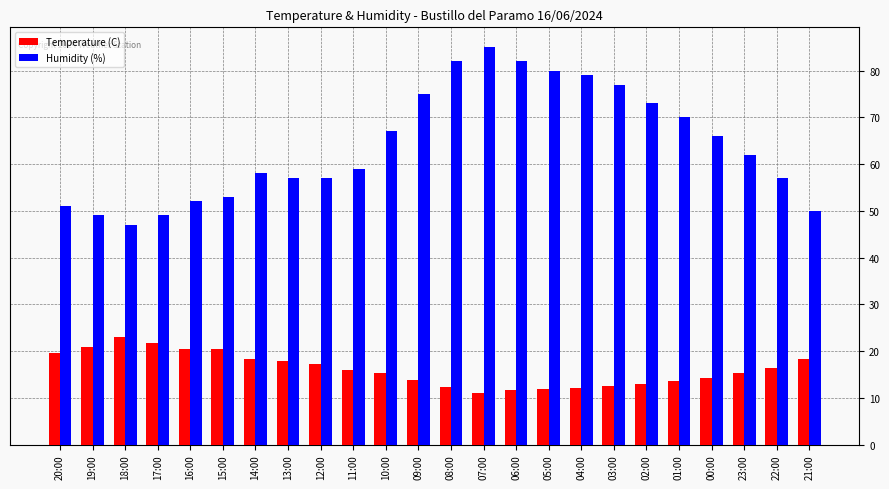

The Temperature (C) series shows 11.8 at 12:00. True or false?

False